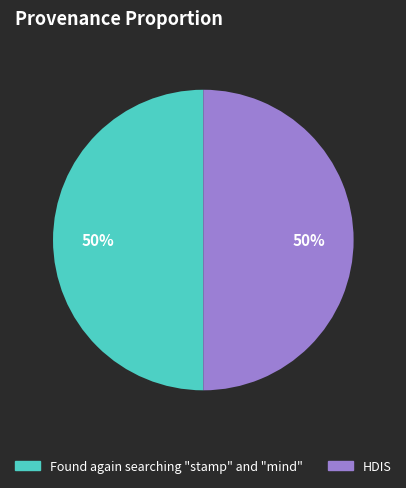

Combined, do Found again searching "stamp" and "mind" and HDIS account for over 50%?

Yes